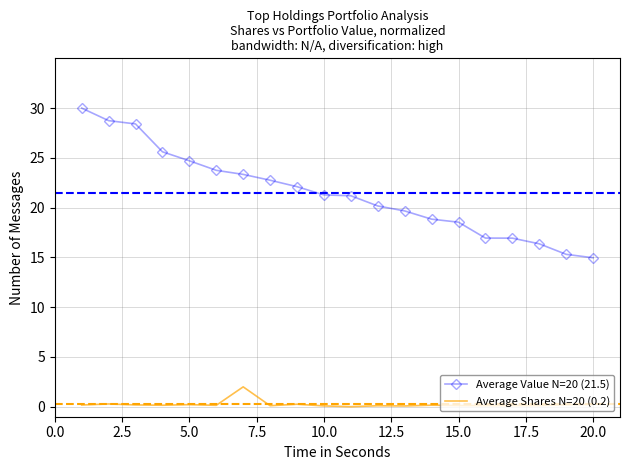

Which series has the largest total across all categories?

Average Value N=20 (21.5)